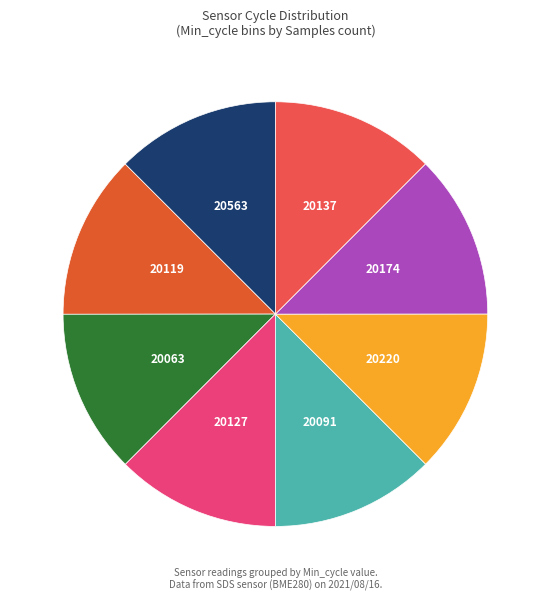

Count the number of slices in the pie.

8